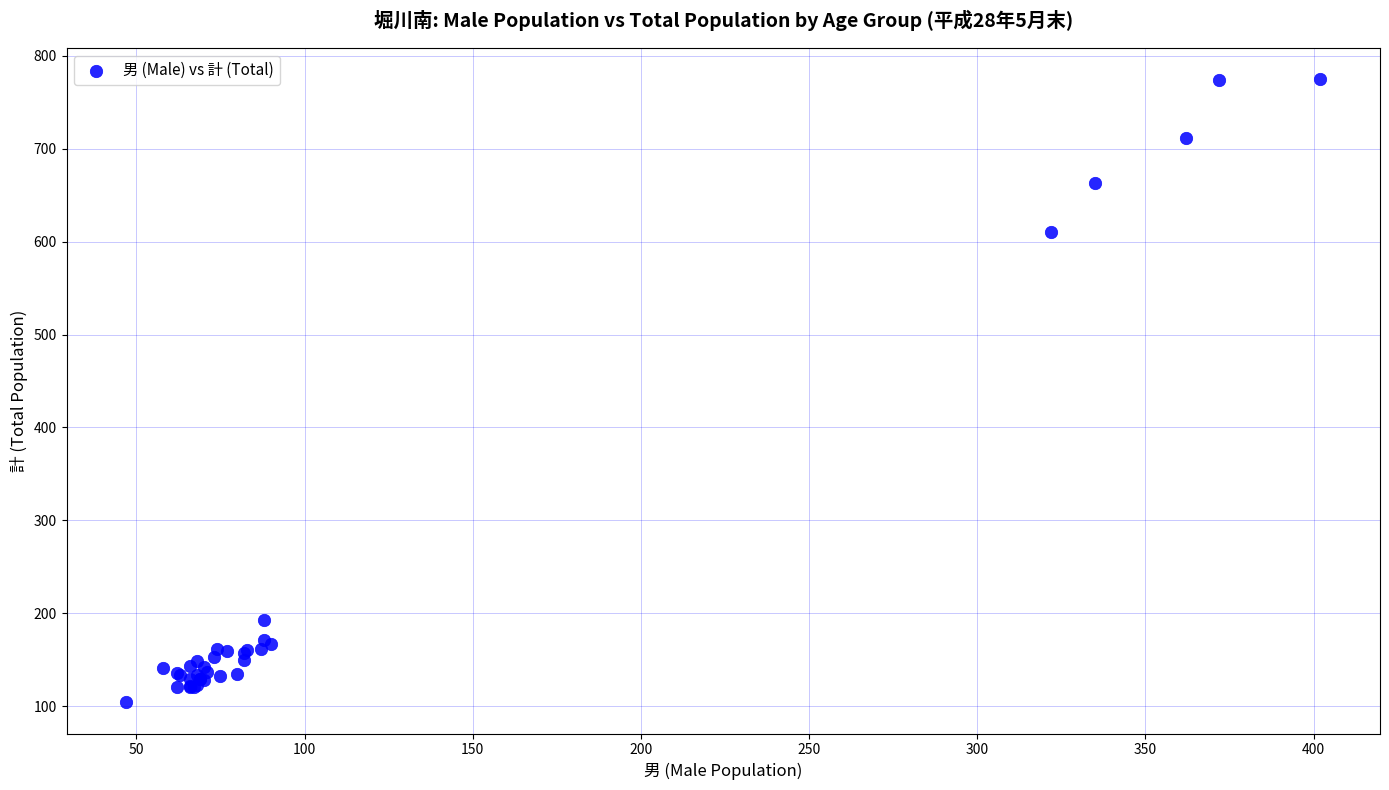

What Y value in the scatter plot is closest to 439?

610